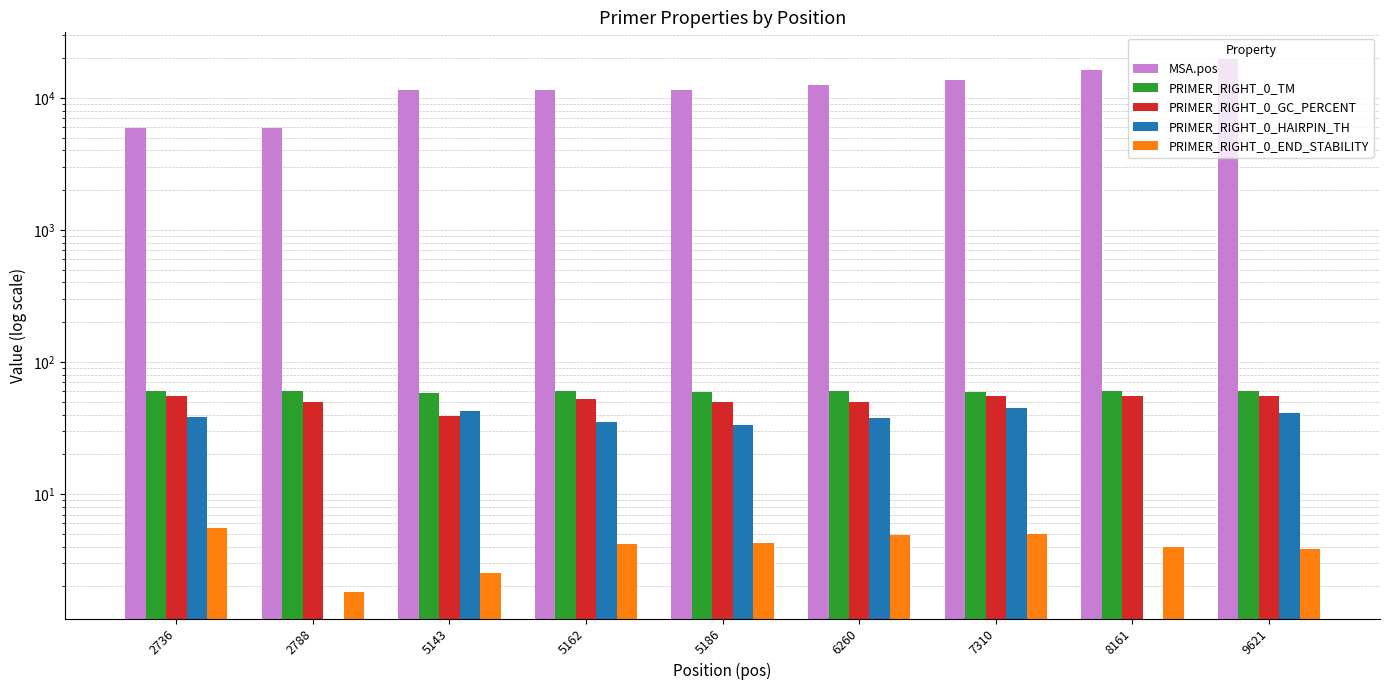

At 5143, list the series in order from smallest to largest.

PRIMER_RIGHT_0_END_STABILITY, PRIMER_RIGHT_0_GC_PERCENT, PRIMER_RIGHT_0_HAIRPIN_TH, PRIMER_RIGHT_0_TM, MSA.pos